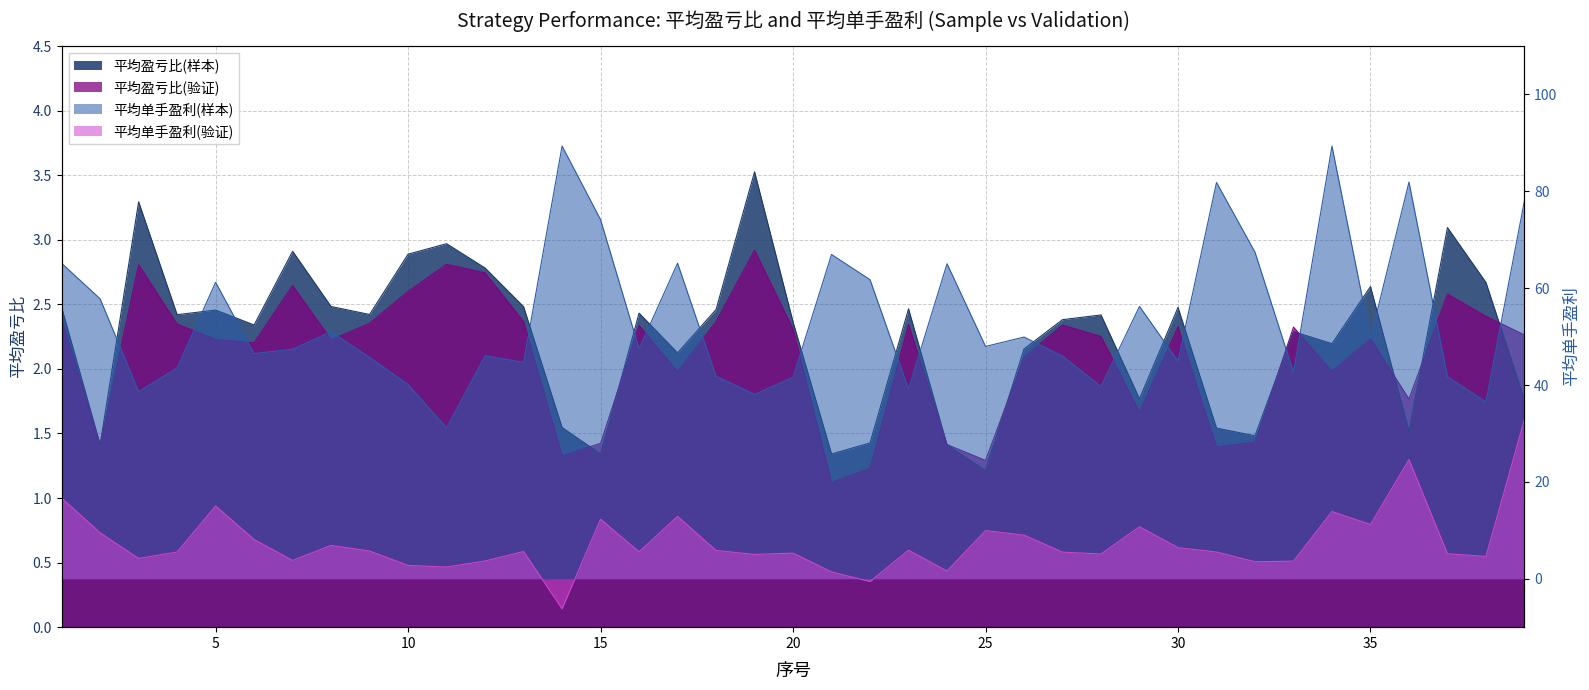

Reading right to left, list all the values displayed in this chart.

平均盈亏比(样本): 39=1.8	38=2.7	37=3.1	36=1.5	35=2.6	34=2.2	33=2.3	32=1.5	31=1.5	30=2.5	29=1.8	28=2.4	27=2.4	26=2.2	25=1.2	24=1.4	23=2.5	22=1.4	21=1.3	20=2.4	19=3.5	18=2.5	17=2.1	16=2.4	15=1.3	14=1.5	13=2.5	12=2.8	11=3.0	10=2.9	9=2.4	8=2.5	7=2.9	6=2.3	5=2.5	4=2.4	3=3.3	2=1.4	1=2.5
平均盈亏比(验证): 39=2.3	38=2.4	37=2.6	36=1.8	35=2.2	34=2.0	33=2.3	32=1.4	31=1.4	30=2.3	29=1.7	28=2.3	27=2.3	26=2.1	25=1.3	24=1.4	23=2.3	22=1.2	21=1.1	20=2.3	19=2.9	18=2.4	17=2.0	16=2.3	15=1.4	14=1.3	13=2.4	12=2.7	11=2.8	10=2.6	9=2.4	8=2.2	7=2.6	6=2.2	5=2.2	4=2.3	3=2.8	2=1.4	1=2.4
平均单手盈利(样本): 39=78.1	38=36.5	37=41.7	36=81.9	35=49.6	34=89.3	33=42.6	32=67.4	31=81.8	30=44.9	29=56.2	28=39.7	27=46.0	26=49.9	25=48.0	24=65.0	23=39.2	22=61.7	21=67.0	20=41.6	19=38.1	18=41.8	17=65.2	16=47.5	15=74.1	14=89.3	13=44.7	12=46.0	11=31.1	10=40.1	9=45.7	8=51.0	7=47.4	6=46.5	5=61.2	4=43.5	3=38.6	2=57.8	1=65.1
平均单手盈利(验证): 39=32.9	38=4.6	37=5.2	36=24.6	35=11.2	34=13.9	33=3.6	32=3.5	31=5.5	30=6.4	29=10.7	28=5.1	27=5.5	26=9.0	25=9.9	24=1.6	23=5.9	22=-0.6	21=1.4	20=5.3	19=5.0	18=5.8	17=12.9	16=5.6	15=12.3	14=-6.2	13=5.6	12=3.7	11=2.4	10=2.7	9=5.7	8=6.9	7=3.8	6=8.1	5=15.0	4=5.5	3=4.2	2=9.5	1=16.6